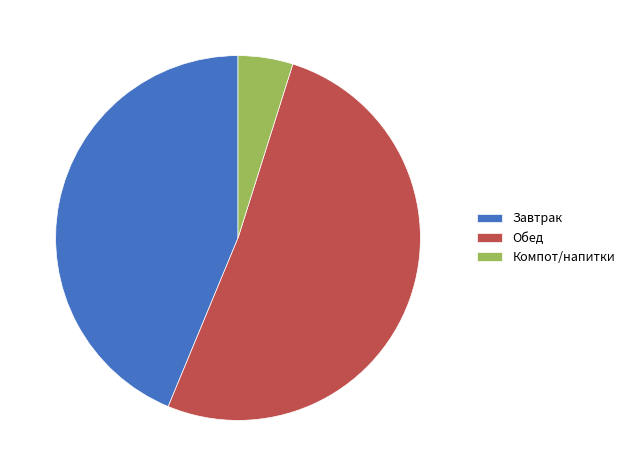

Is the sum of Завтрак and Обед greater than half?

Yes